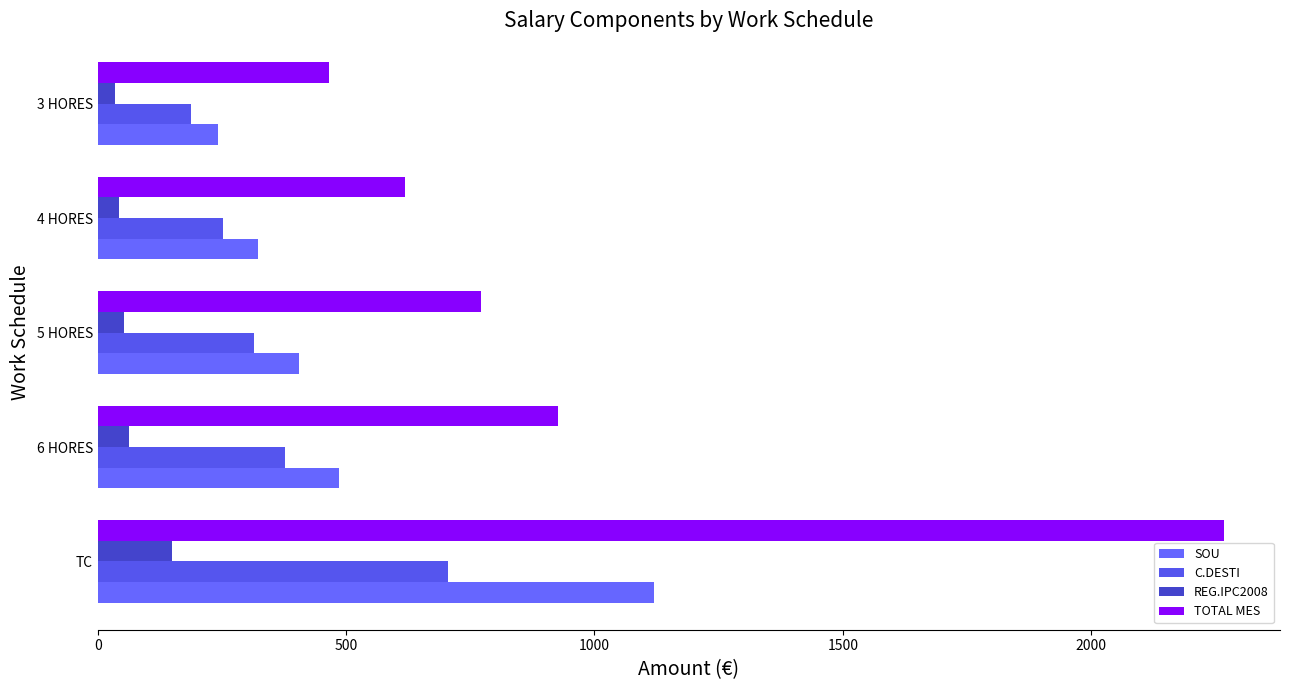

Count the number of categories in the chart.

5